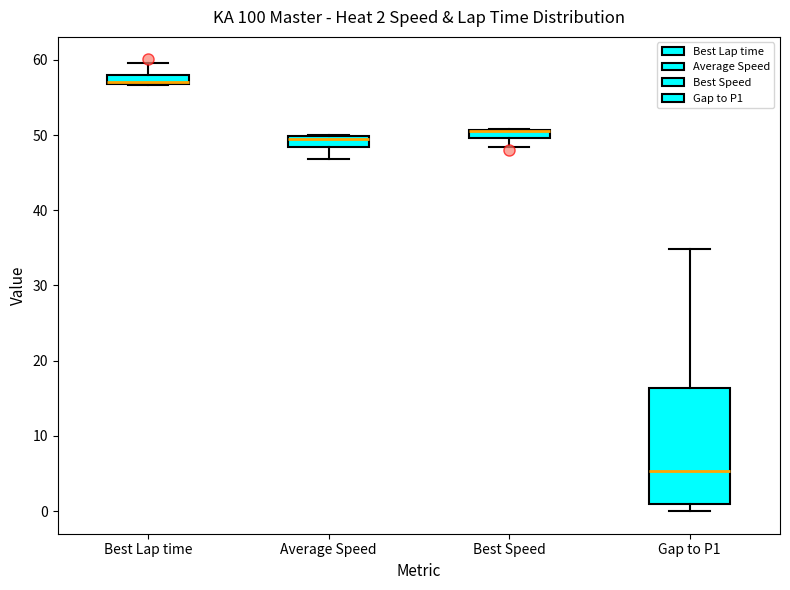

Comparing the boxes themselves (not the whiskers), which one is the tallest?

Gap to P1